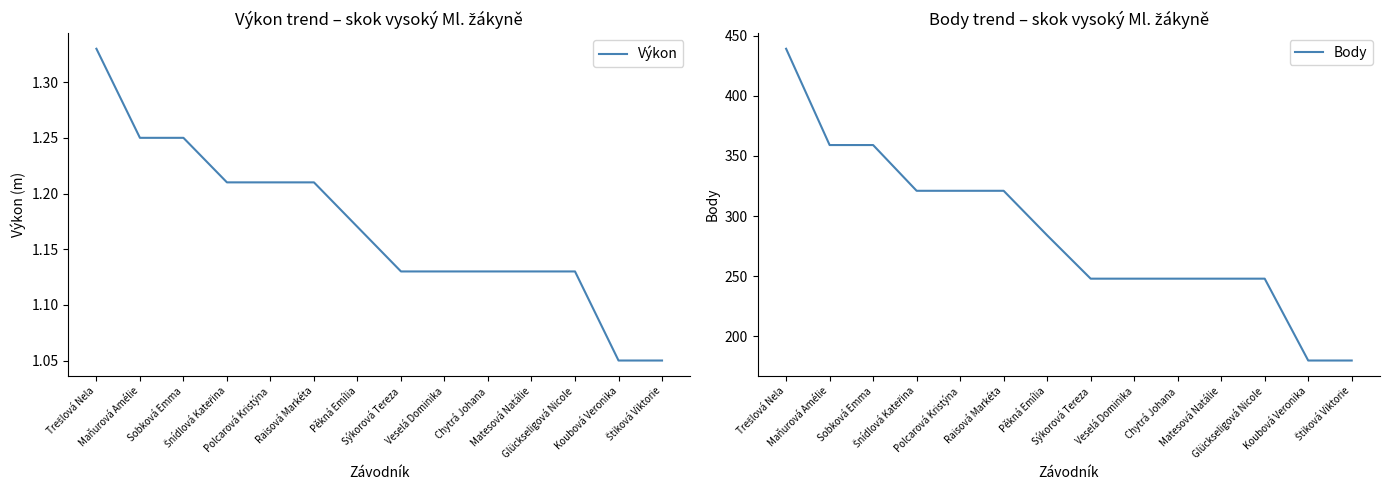

Reading left to right, list all the values displayed in this chart.

Výkon: 1.3	1.2	1.2	1.2	1.2	1.2	1.2	1.1	1.1	1.1	1.1	1.1	1.1	1.1
Body: 439.0	359.0	359.0	321.0	321.0	321.0	284.0	248.0	248.0	248.0	248.0	248.0	180.0	180.0